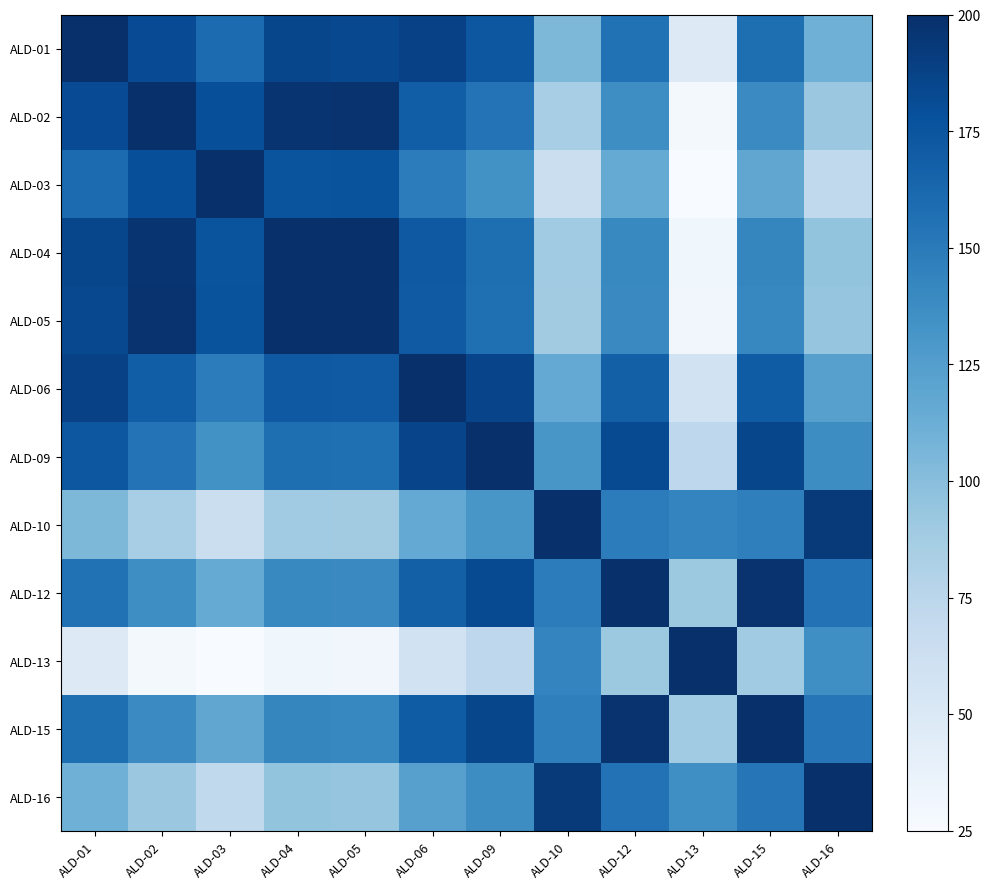

Which label corresponds to the smallest value in the chart?

ALD-13